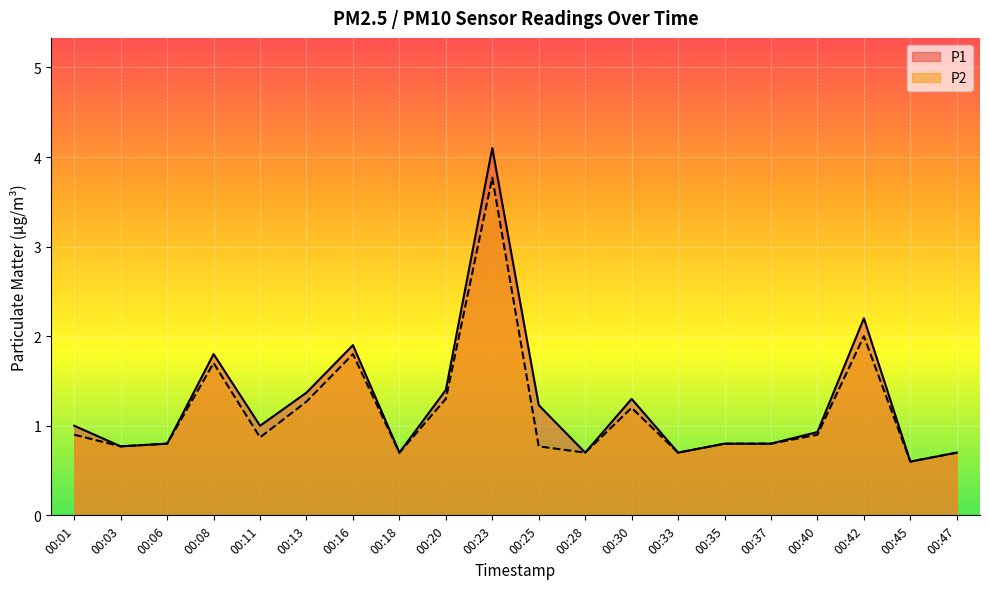

True or false: P1 and P2 cross at least once.

False